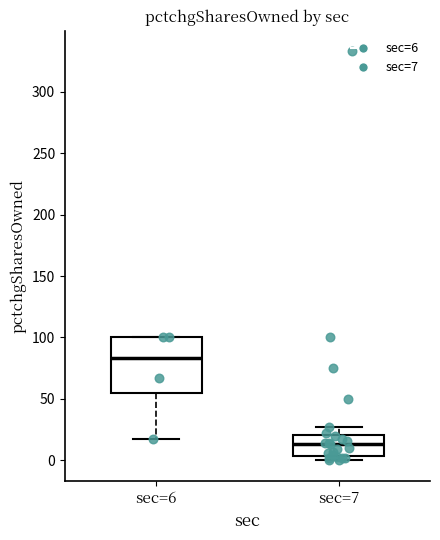

Which box's median line is the highest?

sec=6